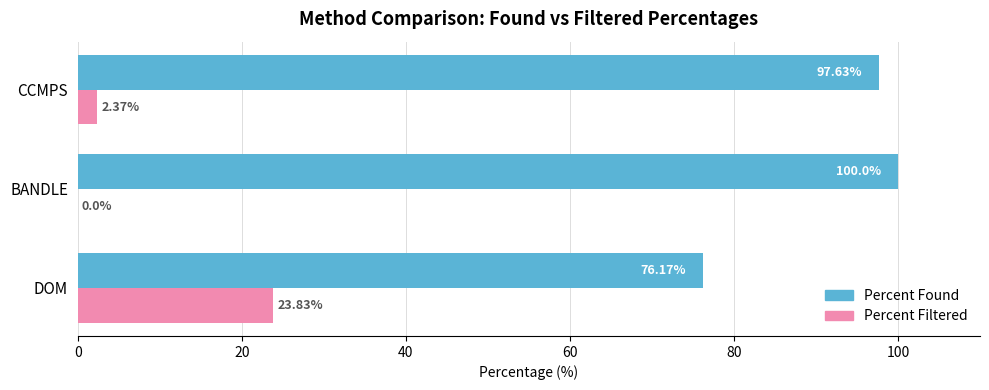

Is the value of Percent Found at DOM greater than the value of Percent Filtered at BANDLE?

Yes